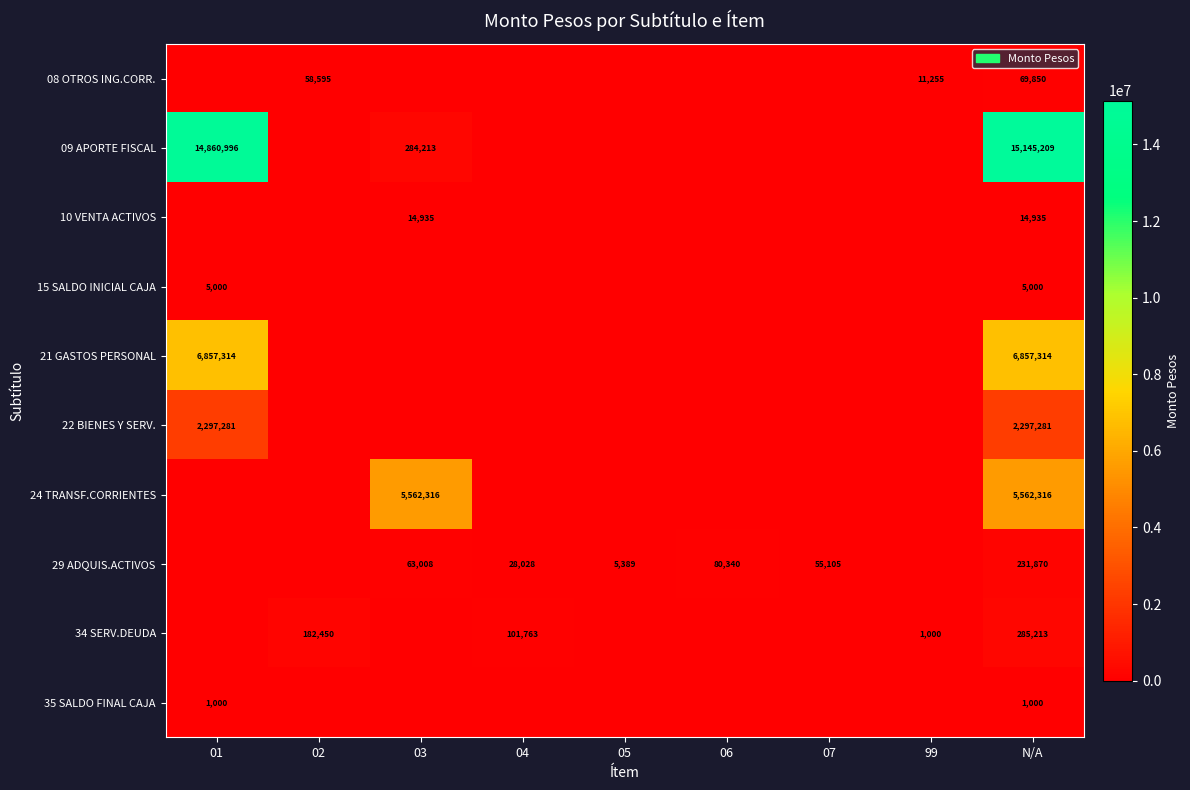

The value of 35 SALDO FINAL CAJA at N/A is 1442. True or false?

False